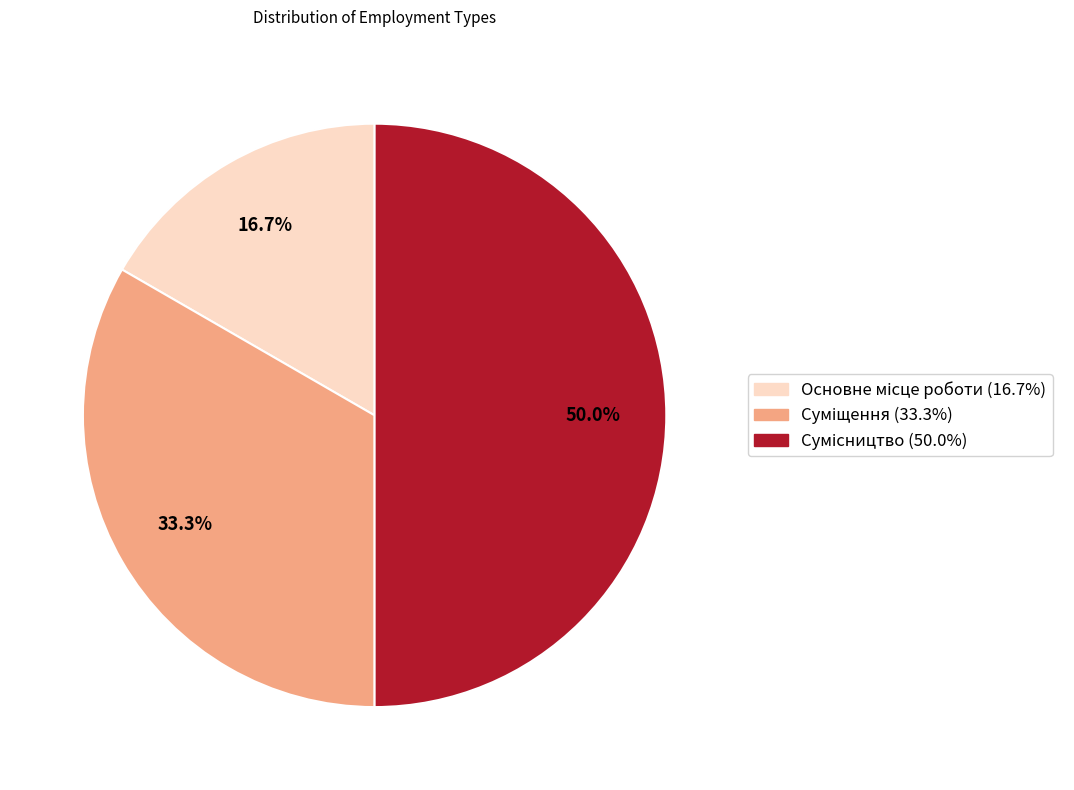

To the nearest percent, what is the average slice percentage?

33%